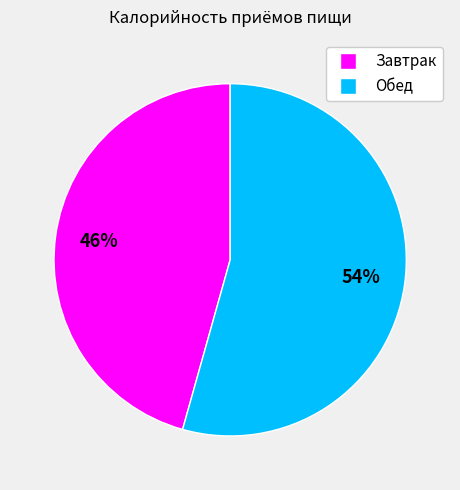

What is the smallest slice in the pie chart?

Завтрак